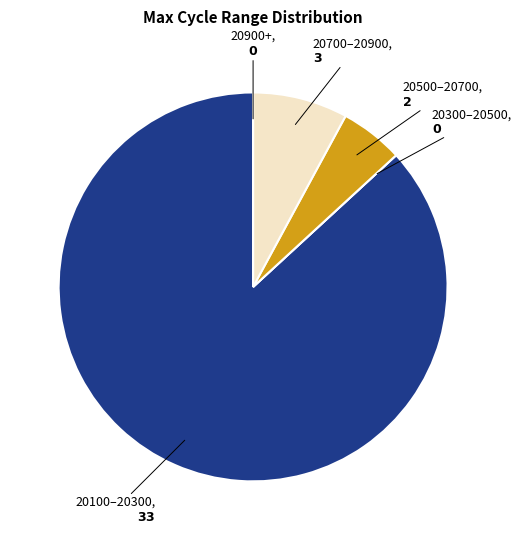

Does any single category account for the majority?

Yes